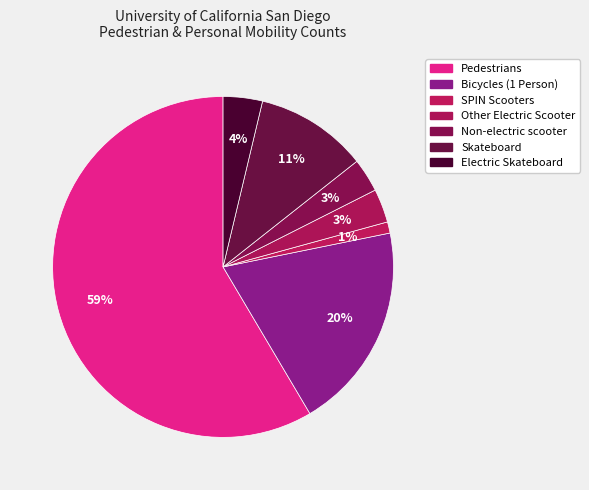

How many slices are in this pie chart?

7